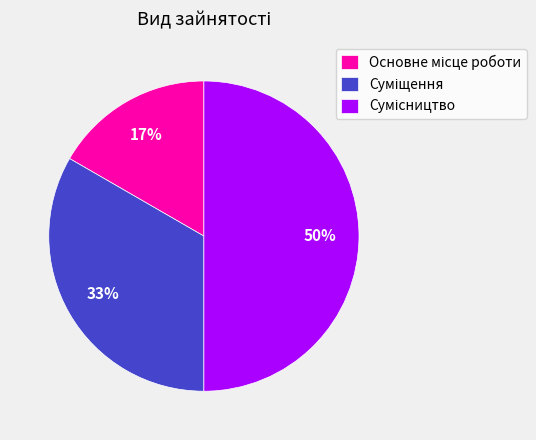

To the nearest percent, what is the average slice percentage?

33%